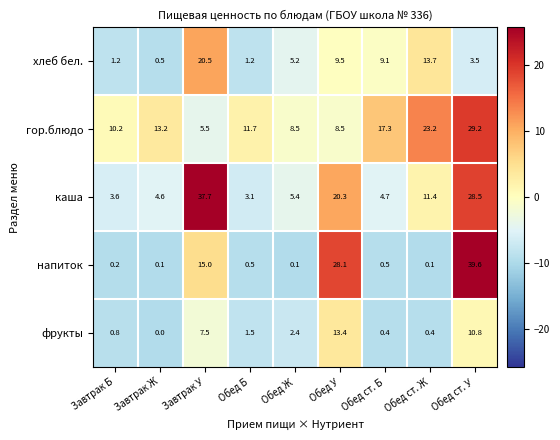

At which label is каша closest to 20?

Обед У